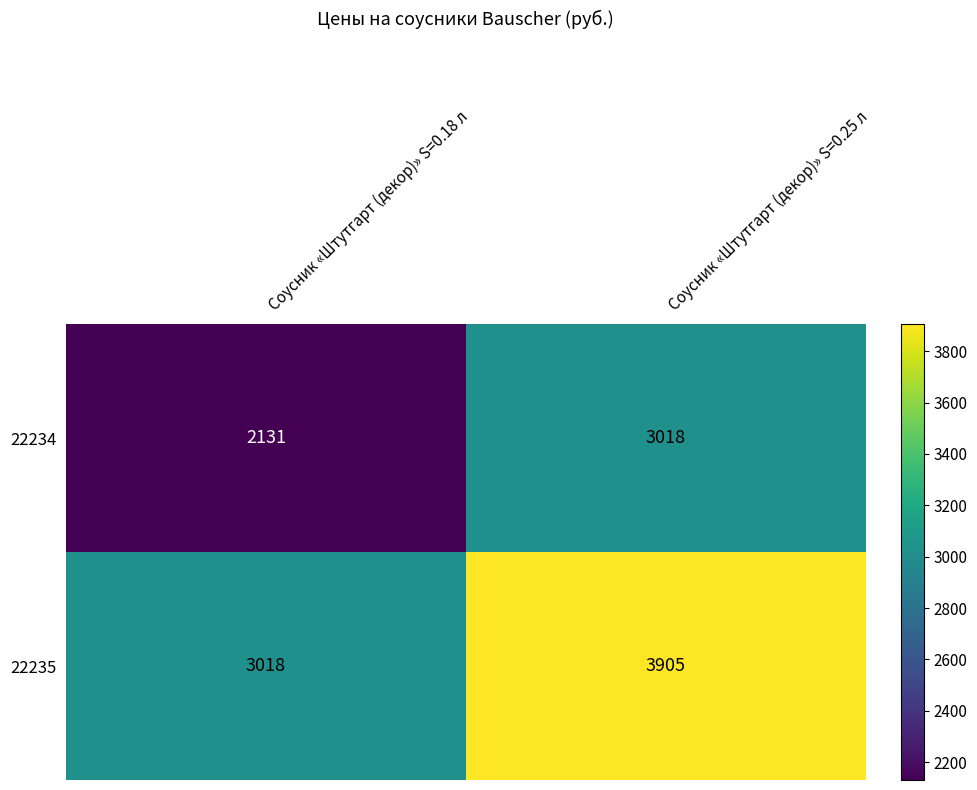

What is the approximate value of 22235 at Соусник «Штутгарт (декор)» S=0.18 л, to the nearest 10?

3020